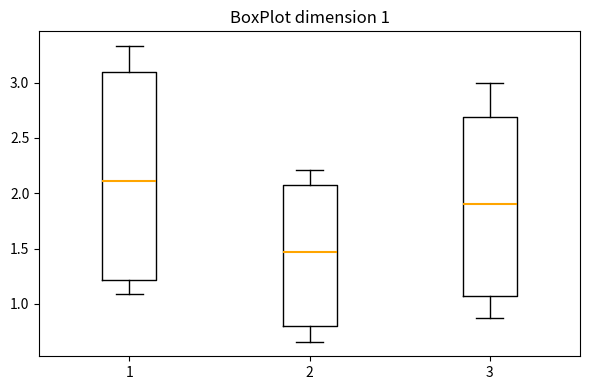

Comparing the boxes themselves (not the whiskers), which one is the tallest?

1